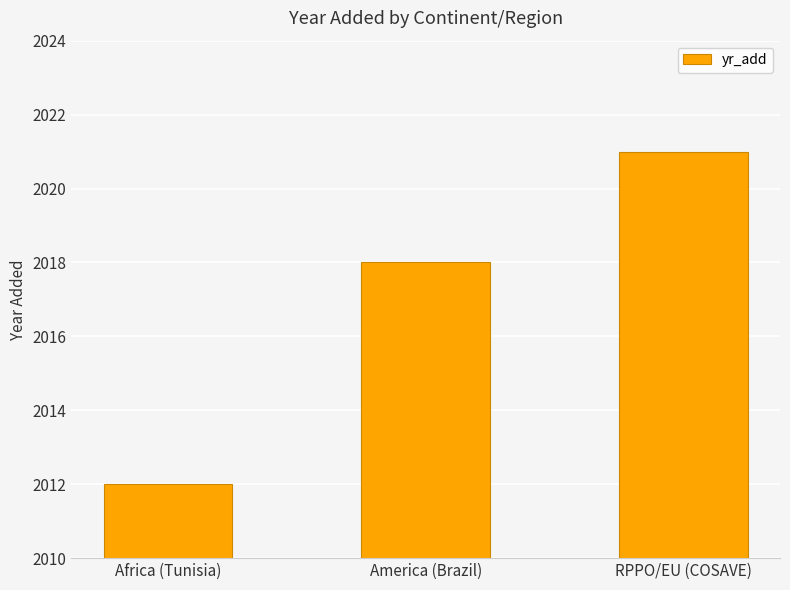

What is the label of the 2nd bar from the left?

America (Brazil)